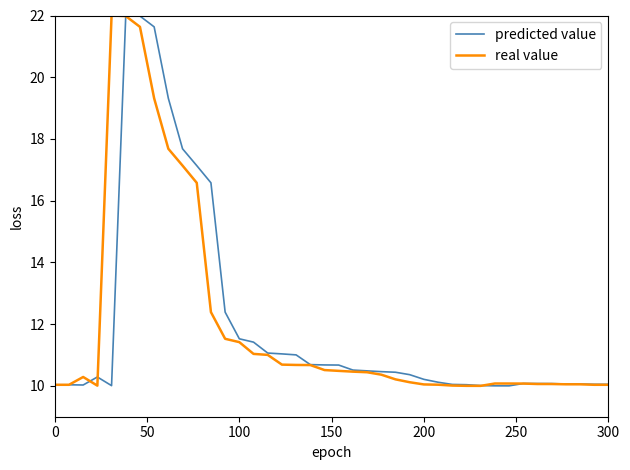

What is the lowest value of the predicted value series?

10.0